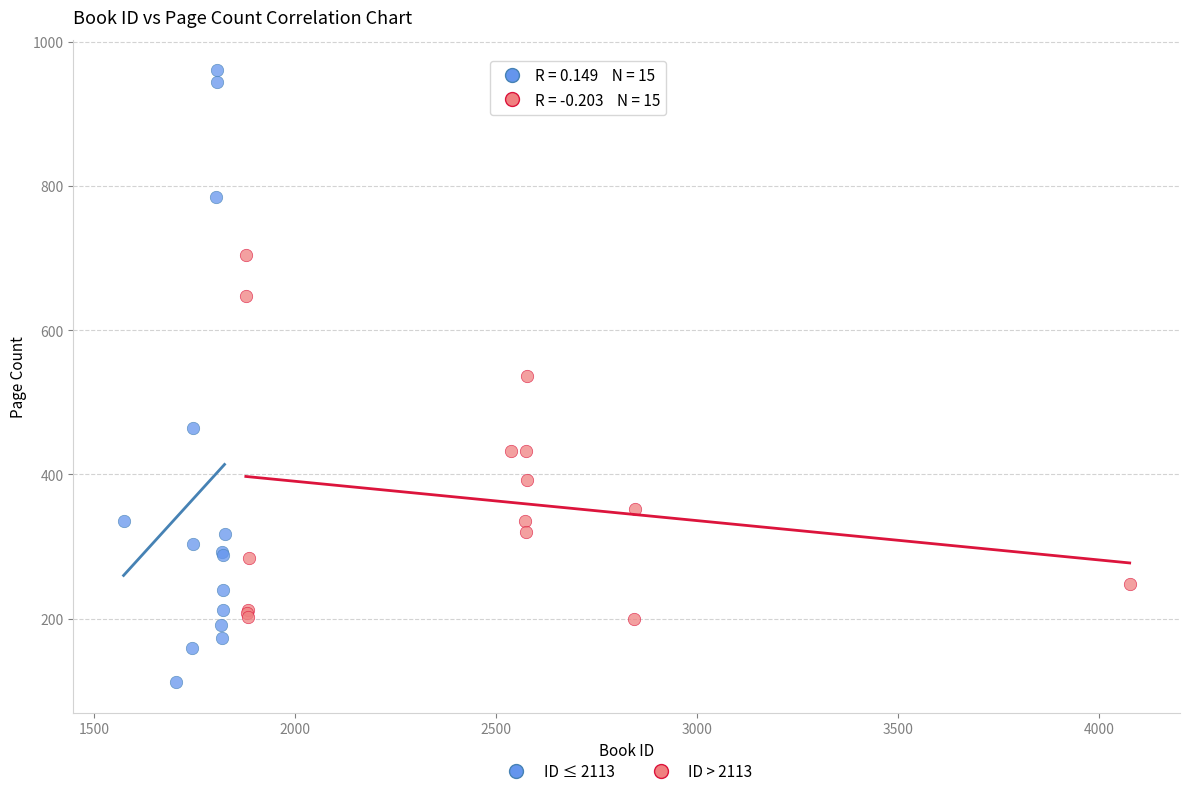

Which series contains the lowest Y value?

ID ≤ 2113